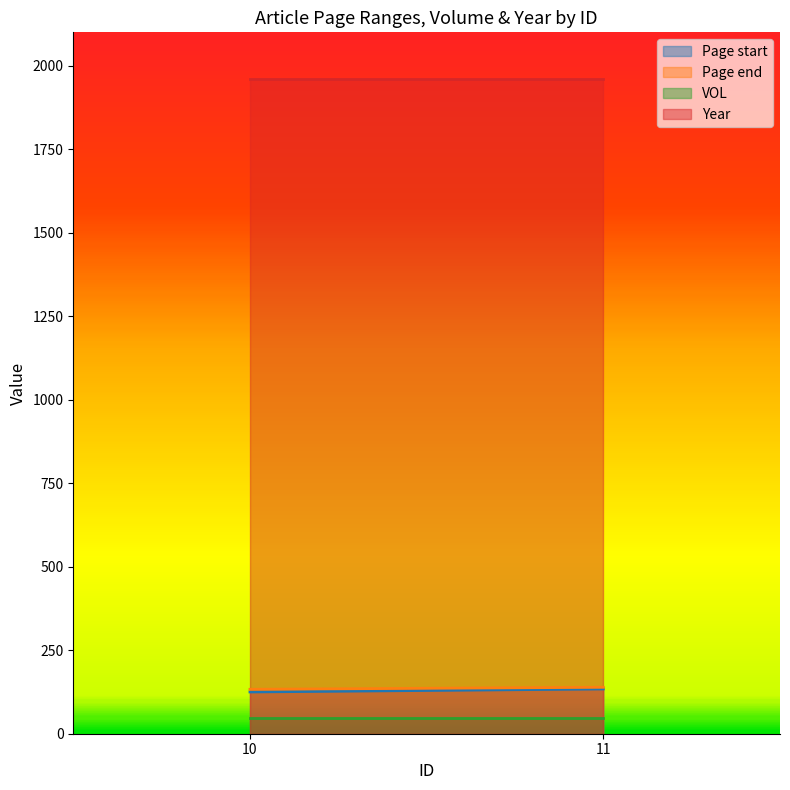

List the series in order of their peak value, highest first.

Year, Page end, Page start, VOL